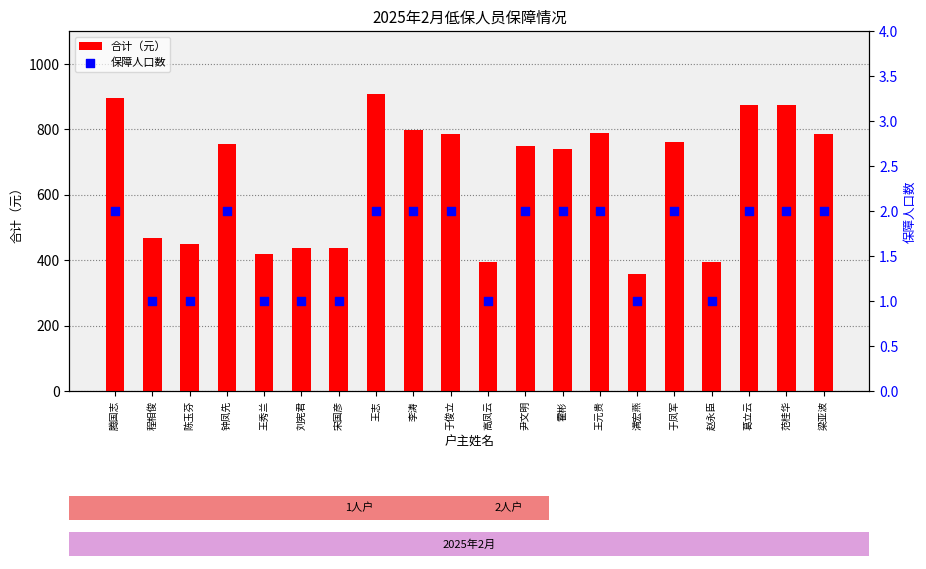

Which series has the widest spread of Y values?

合计（元）